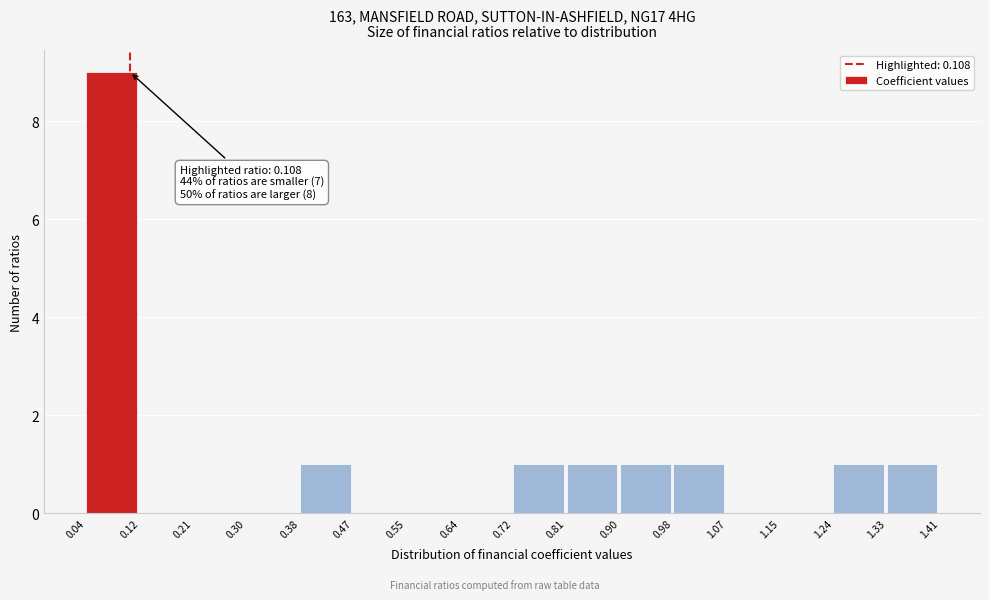

Over which range of the x-axis is the bar tallest?

0.04 to 0.12